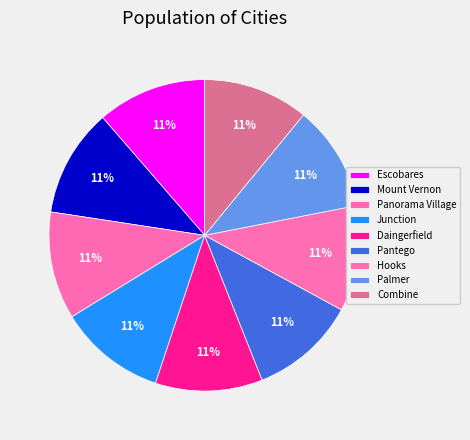

How many slices are in this pie chart?

9